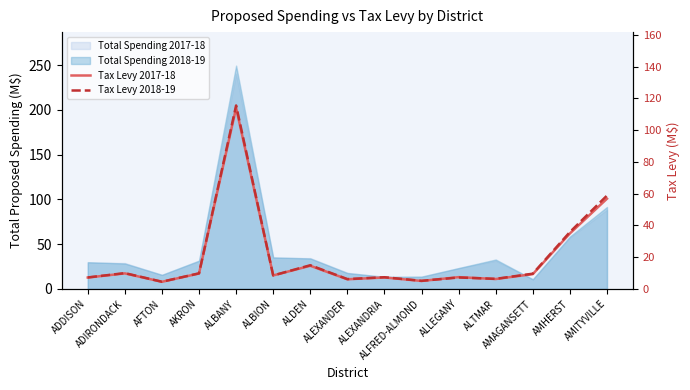

The value of Tax Levy 2017-18 at AKRON is 9.7. True or false?

True